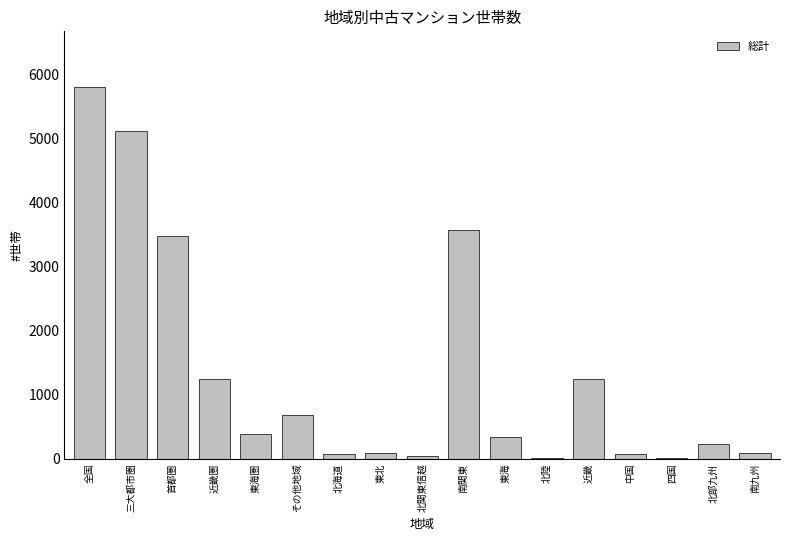

What is the greatest value displayed?

5796